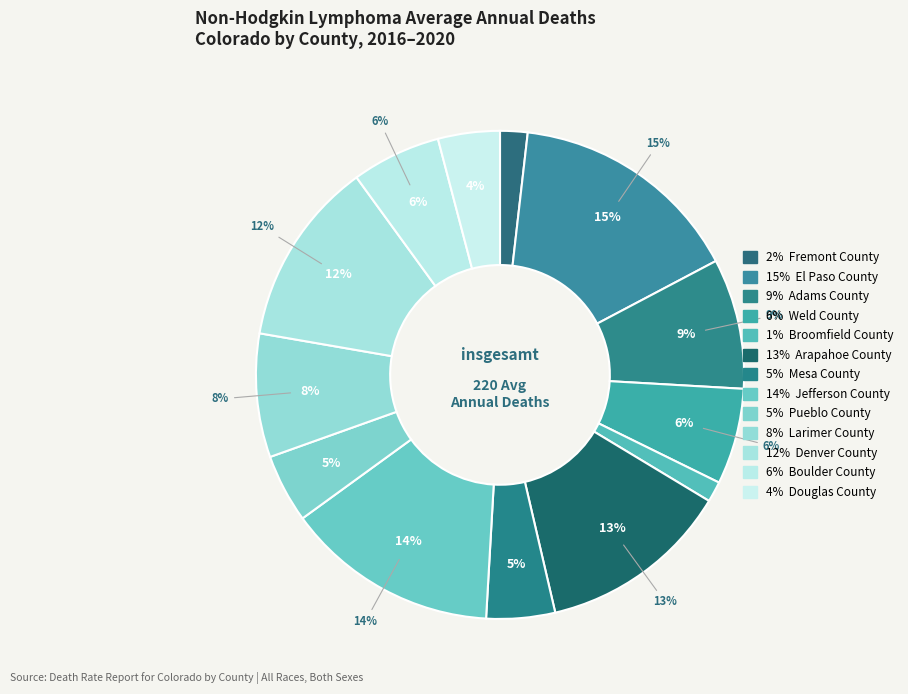

To the nearest percent, what is the combined percentage of Adams County and Denver County?

21%